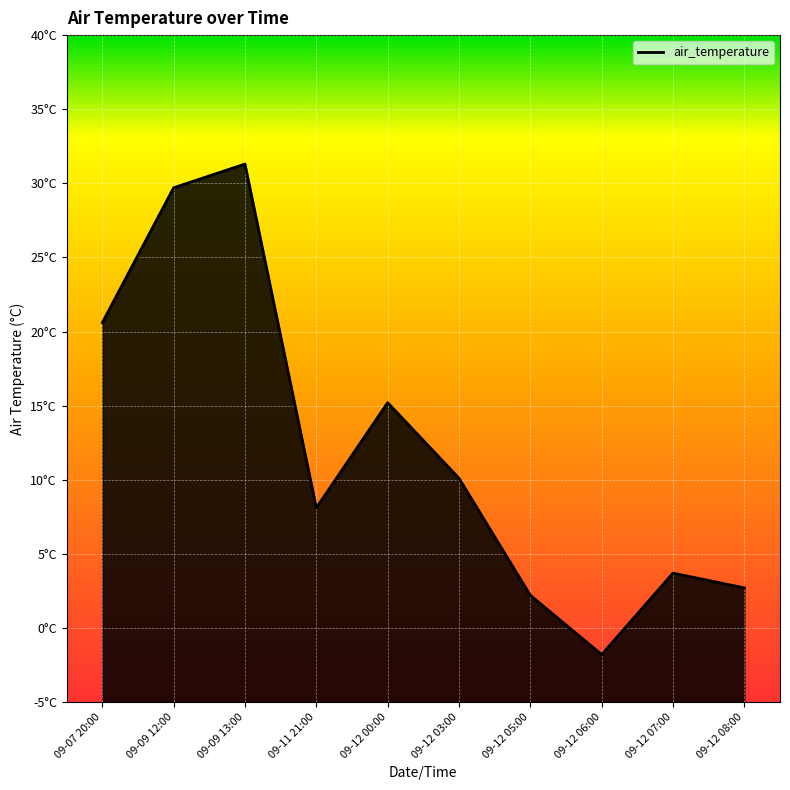

Does the chart display data point markers on the line(s)?

No